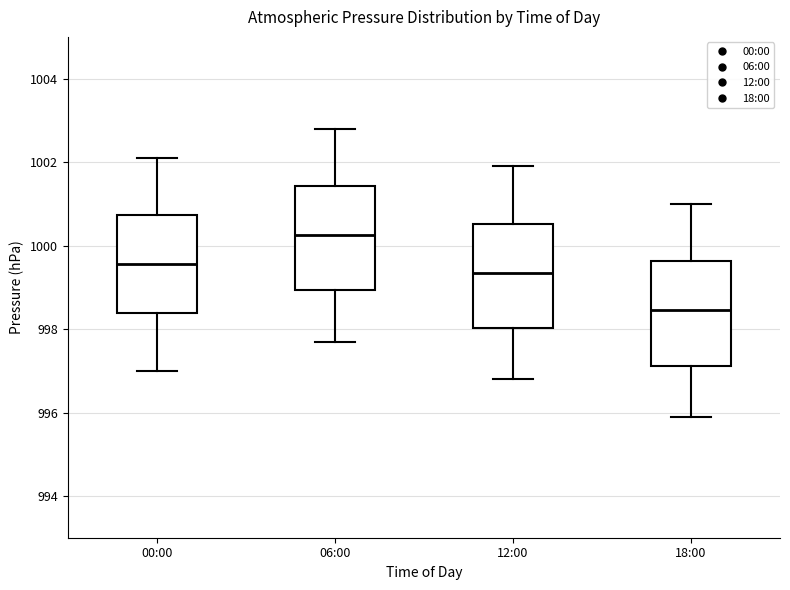

Where is the lower edge of the box for 18:00 on the y-axis? The values are not printed on the chart, so give them approximately, as read against the axis.

997.2